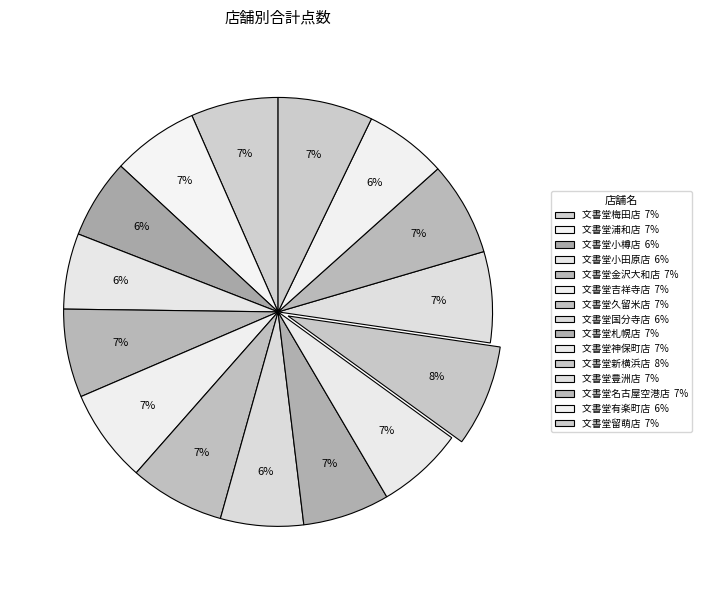

To the nearest percent, what is the difference between the largest and smallest slice percentages?

2%